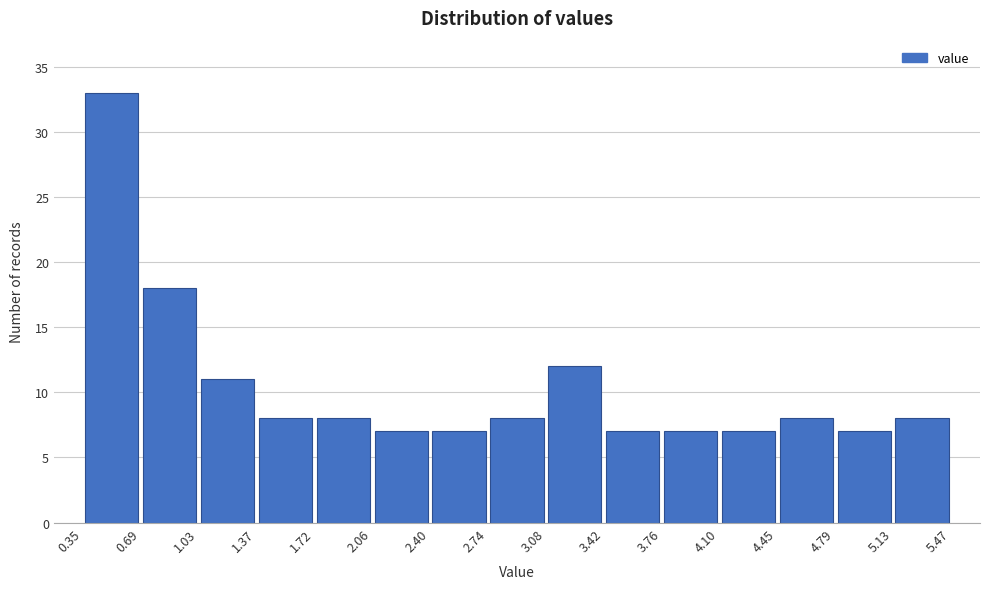

Reading left to right, list every bar in this chart as the range it spans on the x-axis followed by its height. The values are not printed on the chart, so give them approximately, as read against the axis.

0.35 to 0.69: 33
0.69 to 1.03: 18
1.03 to 1.37: 11
1.37 to 1.72: 8
1.72 to 2.06: 8
2.06 to 2.40: 7
2.40 to 2.74: 7
2.74 to 3.08: 8
3.08 to 3.42: 12
3.42 to 3.76: 7
3.76 to 4.10: 7
4.10 to 4.45: 7
4.45 to 4.79: 8
4.79 to 5.13: 7
5.13 to 5.47: 8